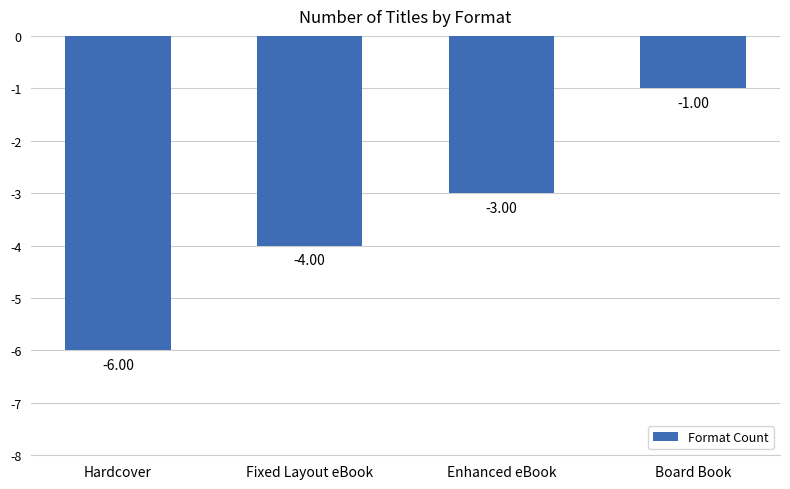

How many data points does each series have?

4